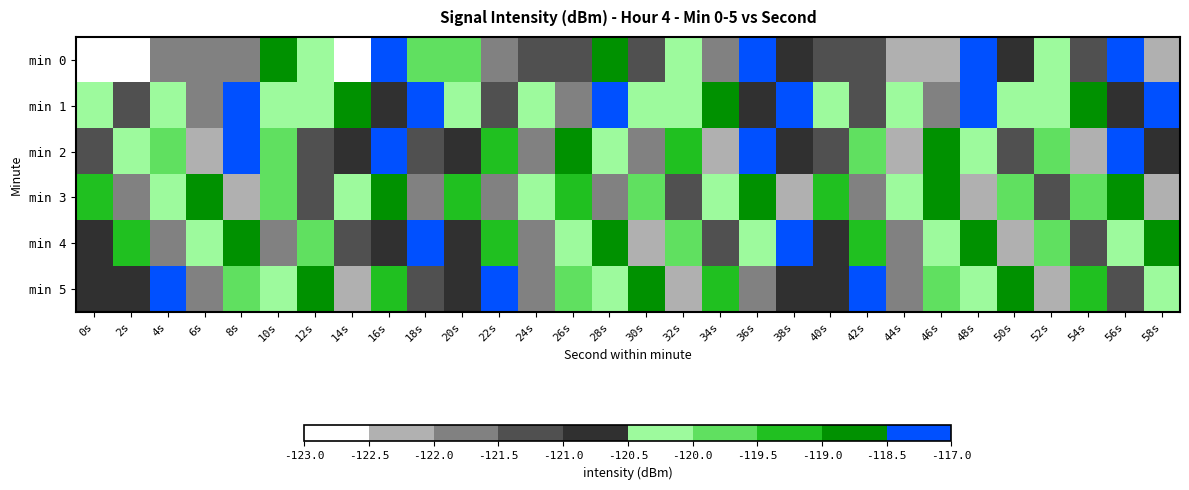

Reading left to right, extract all data points from this chart.

min 0: 0s=-122.6	2s=-122.9	4s=-121.8	6s=-121.7	8s=-122.0	10s=-118.9	12s=-120.4	14s=-122.8	16s=-117.8	18s=-119.6	20s=-119.8	22s=-121.7	24s=-121.4	26s=-121.2	28s=-118.8	30s=-121.3	32s=-120.5	34s=-121.5	36s=-117.4	38s=-120.6	40s=-121.5	42s=-121.5	44s=-122.3	46s=-122.3	48s=-118.3	50s=-120.6	52s=-120.1	54s=-121.0	56s=-118.1	58s=-122.4
min 1: 0s=-120.2	2s=-121.2	4s=-120.4	6s=-121.5	8s=-117.5	10s=-120.2	12s=-120.4	14s=-118.8	16s=-121.0	18s=-117.7	20s=-120.2	22s=-121.2	24s=-120.4	26s=-121.5	28s=-117.5	30s=-120.2	32s=-120.4	34s=-118.8	36s=-121.0	38s=-117.7	40s=-120.2	42s=-121.2	44s=-120.4	46s=-121.5	48s=-117.5	50s=-120.2	52s=-120.4	54s=-118.8	56s=-121.0	58s=-117.7
min 2: 0s=-121.5	2s=-120.3	4s=-119.8	6s=-122.1	8s=-118.5	10s=-119.9	12s=-121.2	14s=-120.8	16s=-117.9	18s=-121.4	20s=-120.6	22s=-119.3	24s=-122.0	26s=-118.7	28s=-120.1	30s=-121.6	32s=-119.5	34s=-122.3	36s=-118.2	38s=-120.9	40s=-121.1	42s=-119.7	44s=-122.4	46s=-118.6	48s=-120.5	50s=-121.3	52s=-119.6	54s=-122.2	56s=-118.4	58s=-120.7
min 3: 0s=-119.2	2s=-121.8	4s=-120.5	6s=-118.9	8s=-122.1	10s=-119.7	12s=-121.3	14s=-120.1	16s=-118.6	18s=-121.9	20s=-119.4	22s=-121.6	24s=-120.3	26s=-119.1	28s=-122.0	30s=-119.8	32s=-121.4	34s=-120.2	36s=-118.7	38s=-122.2	40s=-119.3	42s=-121.7	44s=-120.4	46s=-119.0	48s=-122.3	50s=-119.6	52s=-121.5	54s=-120.0	56s=-118.8	58s=-122.4
min 4: 0s=-120.8	2s=-119.5	4s=-121.9	6s=-120.3	8s=-118.7	10s=-122.0	12s=-119.6	14s=-121.2	16s=-120.6	18s=-118.4	20s=-120.9	22s=-119.4	24s=-121.8	26s=-120.2	28s=-118.8	30s=-122.1	32s=-119.7	34s=-121.3	36s=-120.5	38s=-118.5	40s=-120.7	42s=-119.3	44s=-121.7	46s=-120.1	48s=-118.9	50s=-122.2	52s=-119.8	54s=-121.4	56s=-120.4	58s=-118.6
min 5: 0s=-121.0	2s=-120.7	4s=-118.3	6s=-121.8	8s=-119.9	10s=-120.4	12s=-118.8	14s=-122.1	16s=-119.3	18s=-121.5	20s=-120.8	22s=-118.2	24s=-121.9	26s=-119.7	28s=-120.5	30s=-118.9	32s=-122.2	34s=-119.4	36s=-121.6	38s=-120.6	40s=-120.9	42s=-118.4	44s=-121.7	46s=-119.8	48s=-120.3	50s=-118.7	52s=-122.3	54s=-119.5	56s=-121.4	58s=-120.2